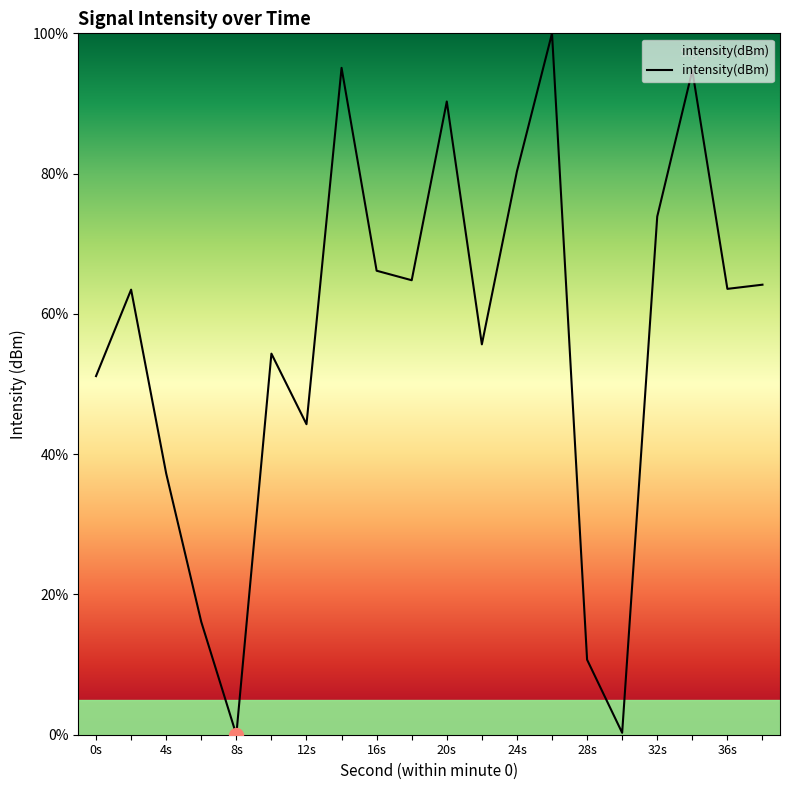

Where is the data nearest to the value 50?

0s